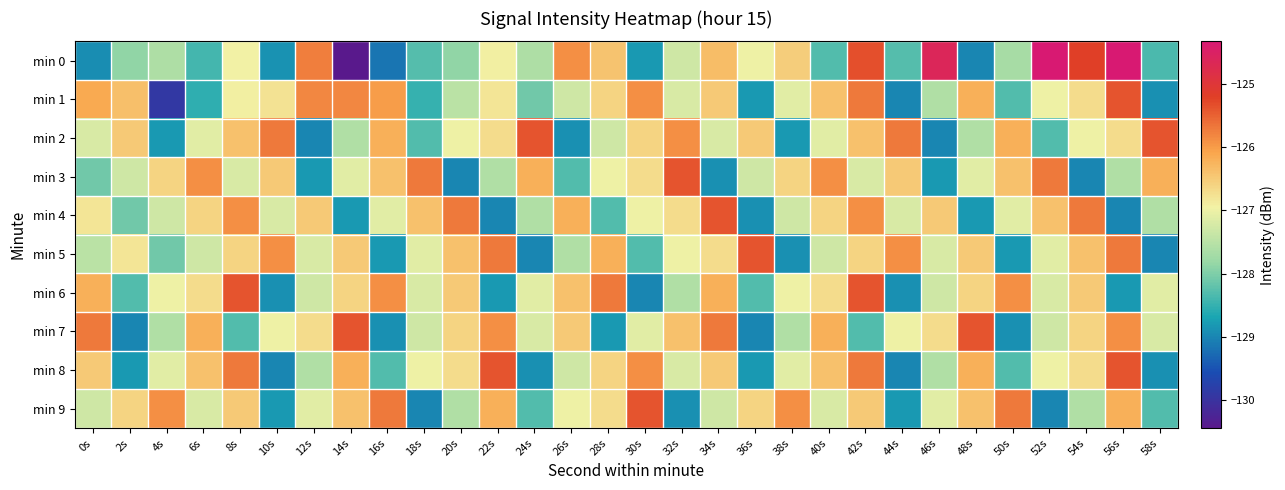

Between 48s and 24s, which is larger?

24s